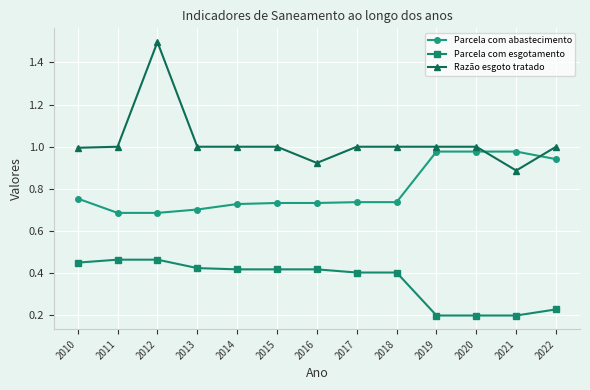

Which series has the largest range (max minus min)?

Razão esgoto tratado